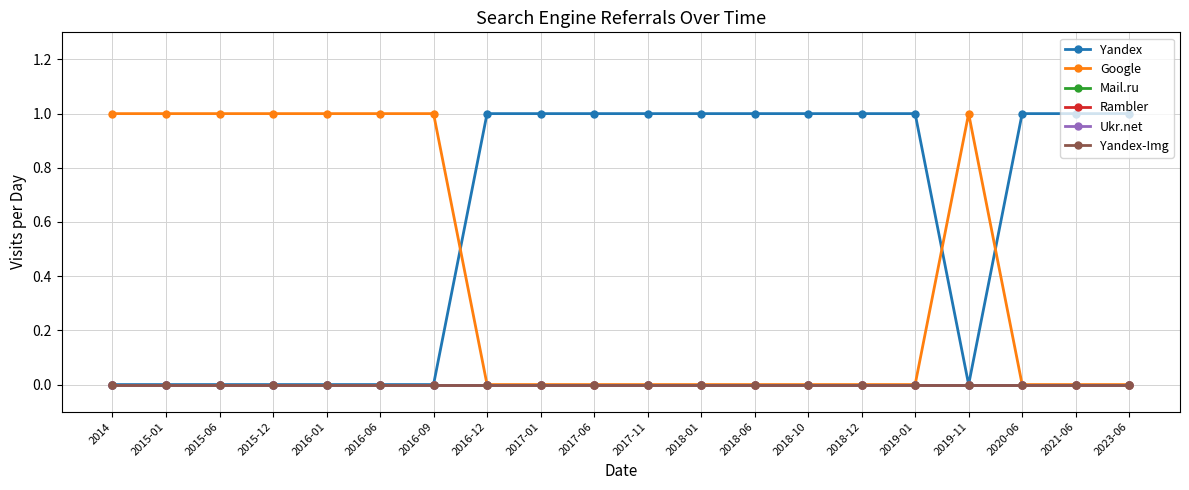

List the labels in order of Rambler value, largest first.

2014, 2015-01, 2015-06, 2015-12, 2016-01, 2016-06, 2016-09, 2016-12, 2017-01, 2017-06, 2017-11, 2018-01, 2018-06, 2018-10, 2018-12, 2019-01, 2019-11, 2020-06, 2021-06, 2023-06